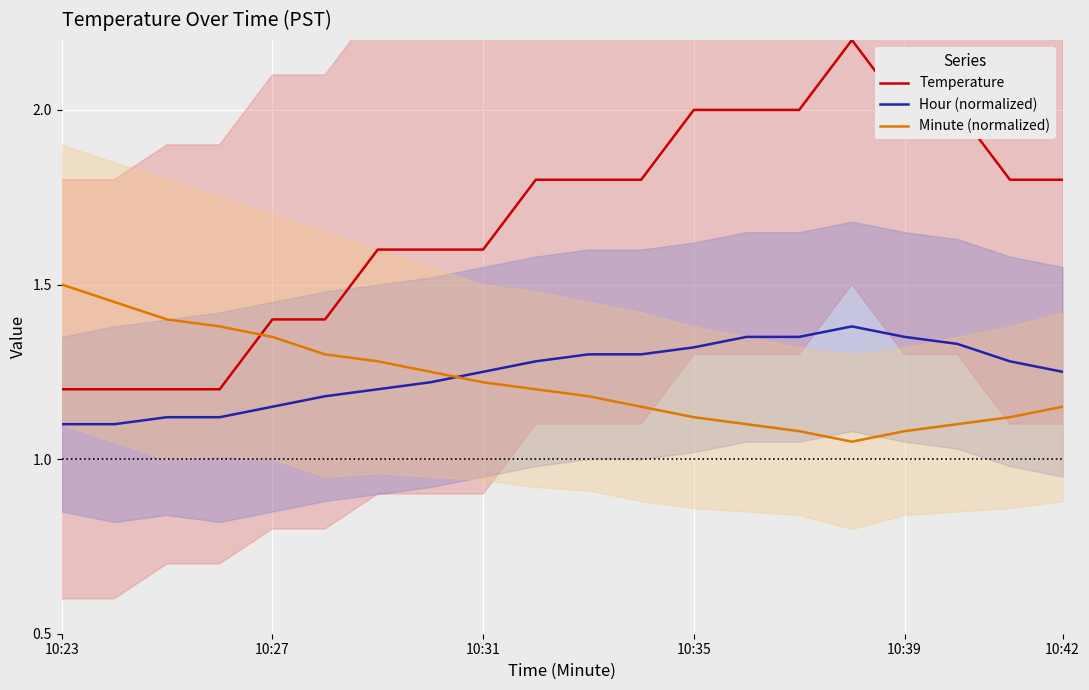

What is the value of the Hour (normalized) point at the 4th from the left?

1.1